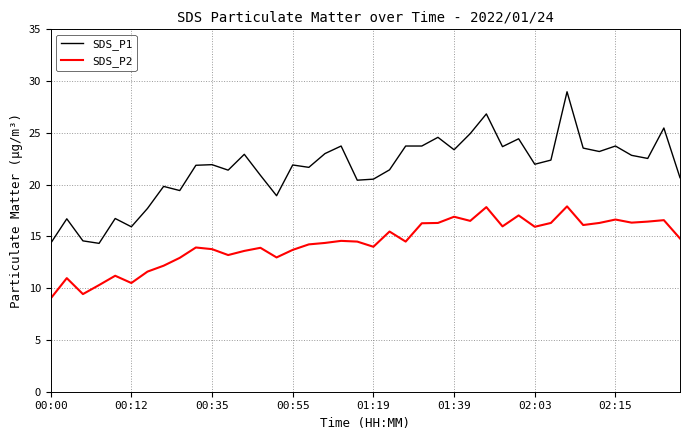

What is the highest value of the SDS_P1 series?

29.0